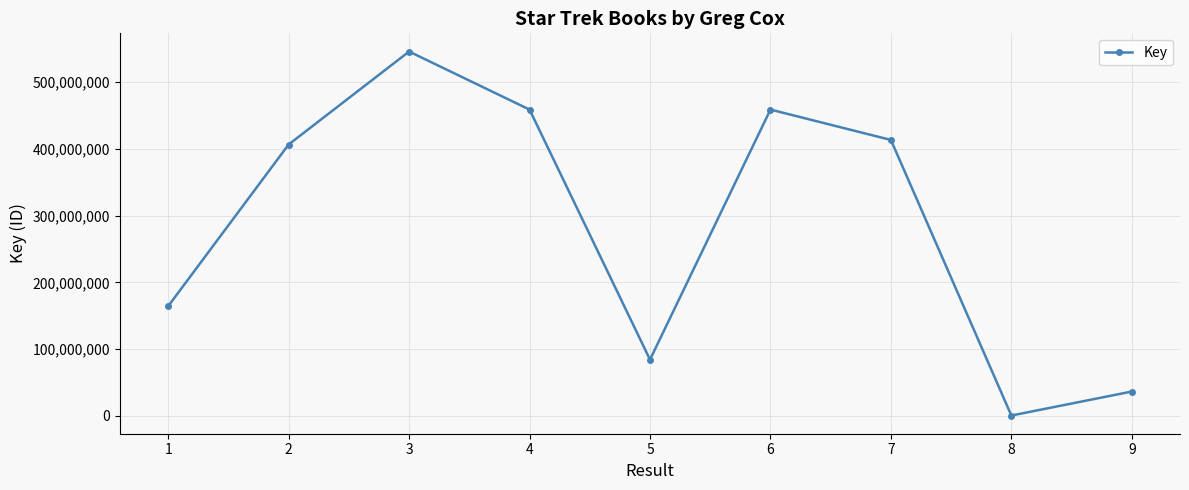

Is it true that the value at 2 is 91607023?

False